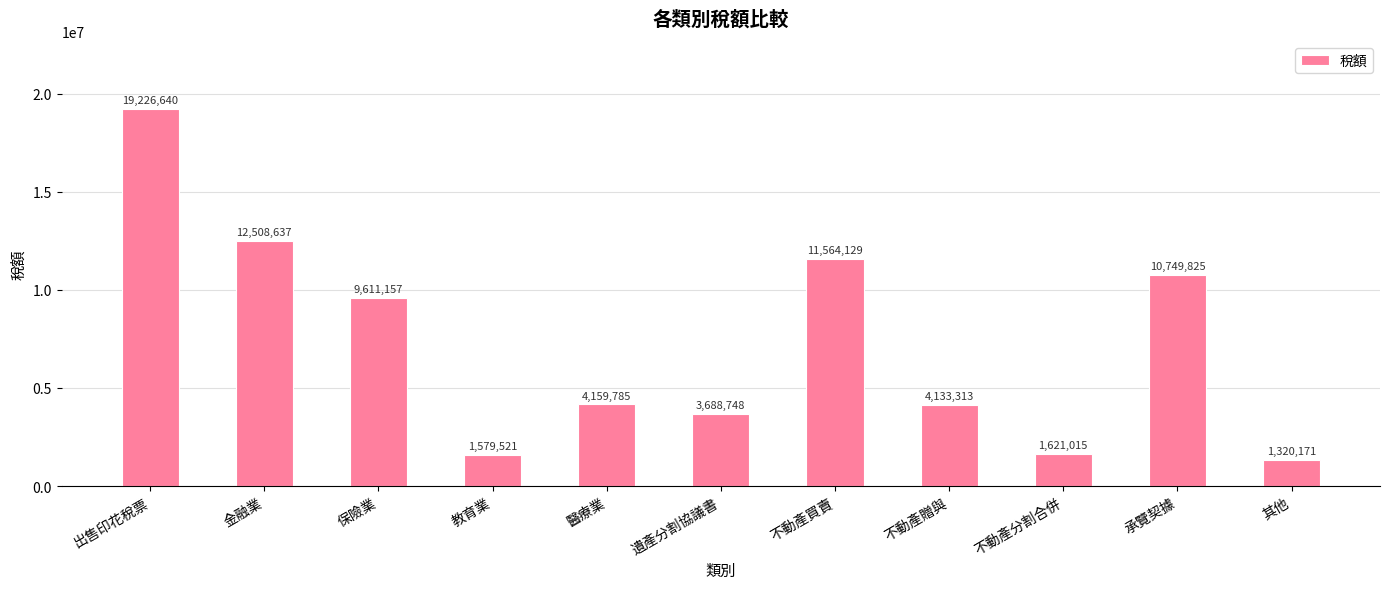

How many values are below 4159785?

5